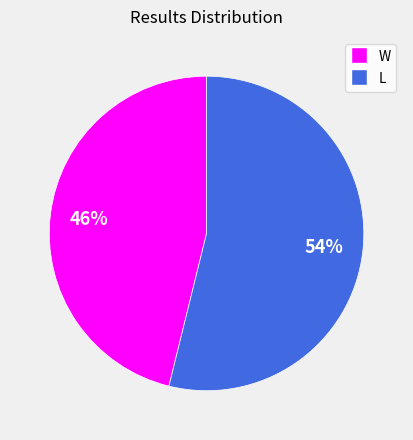

Is it true that W is 38% of the pie?

False